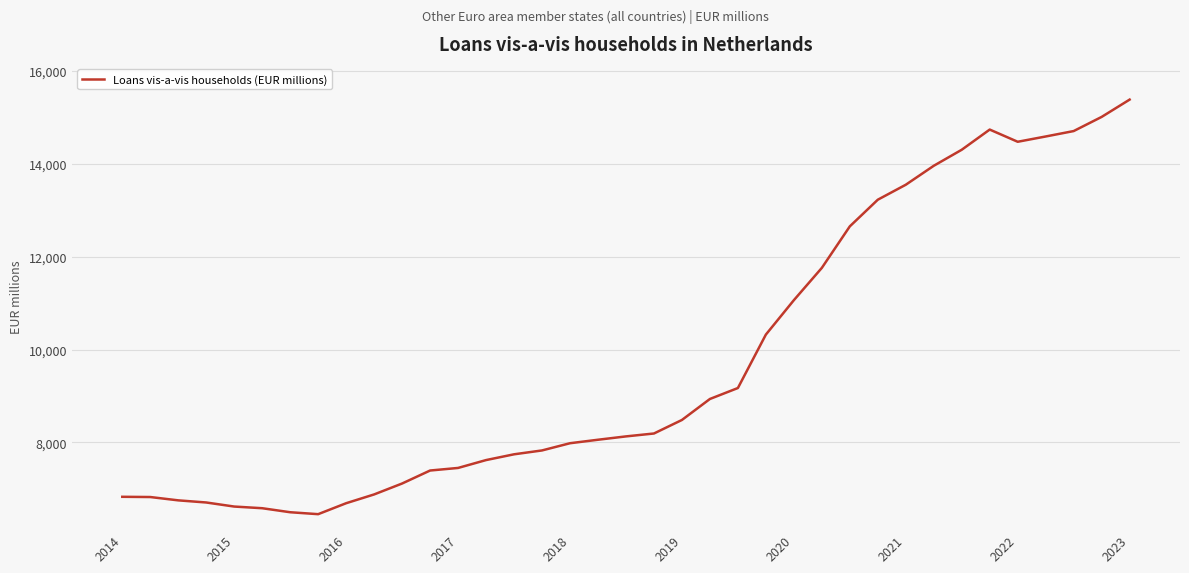

Is this an area chart (filled region under the line)?

No